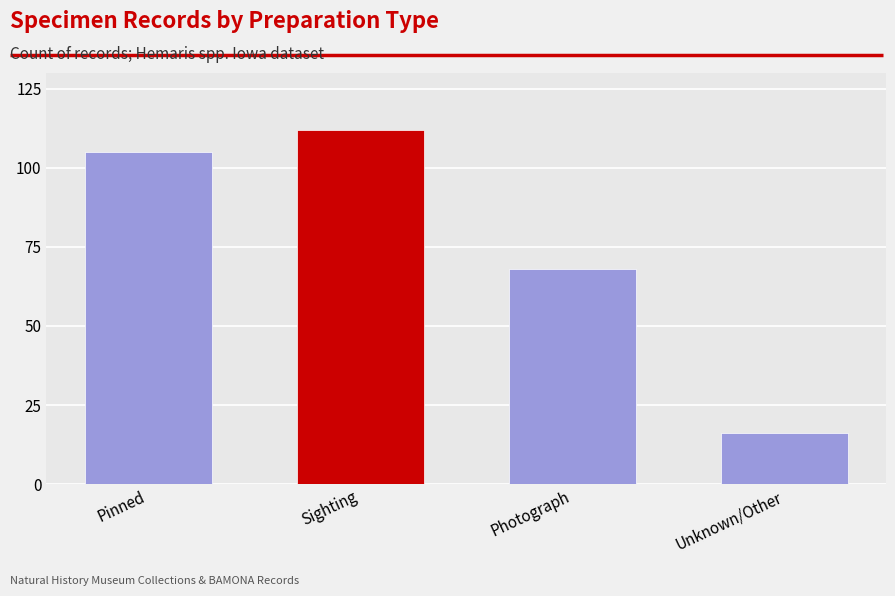

What is the difference between the values at Photograph and Unknown/Other?

52